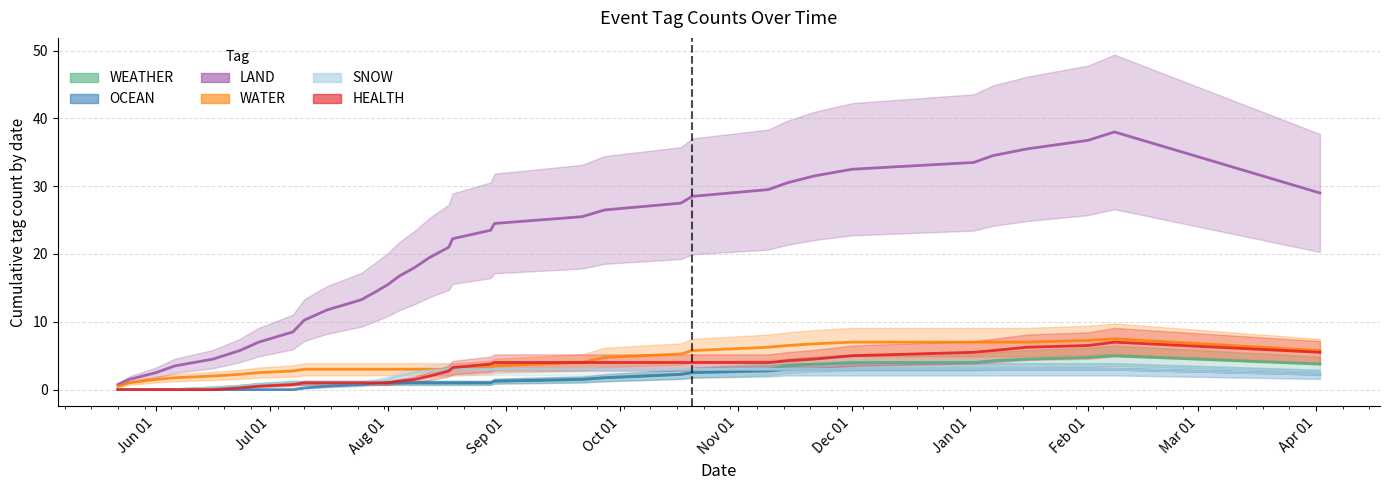

Which label corresponds to the smallest value in the chart?

Jun 01